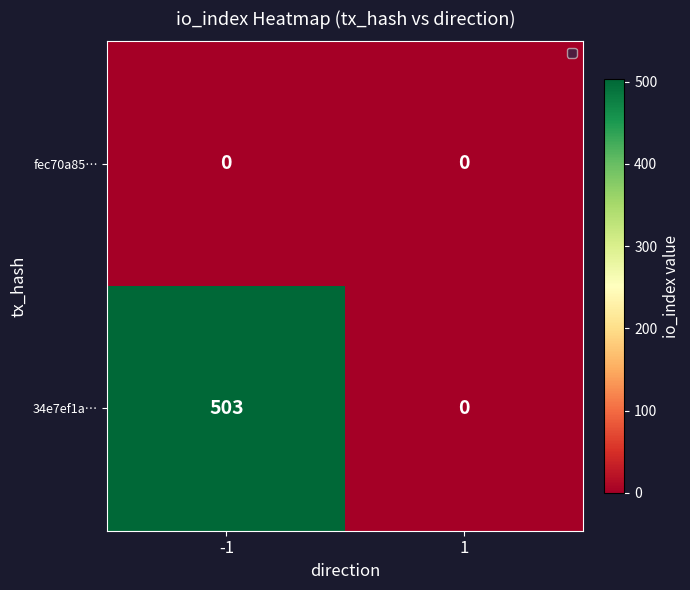

What is the sum of the 34e7ef1a… values at 1 and -1?

503